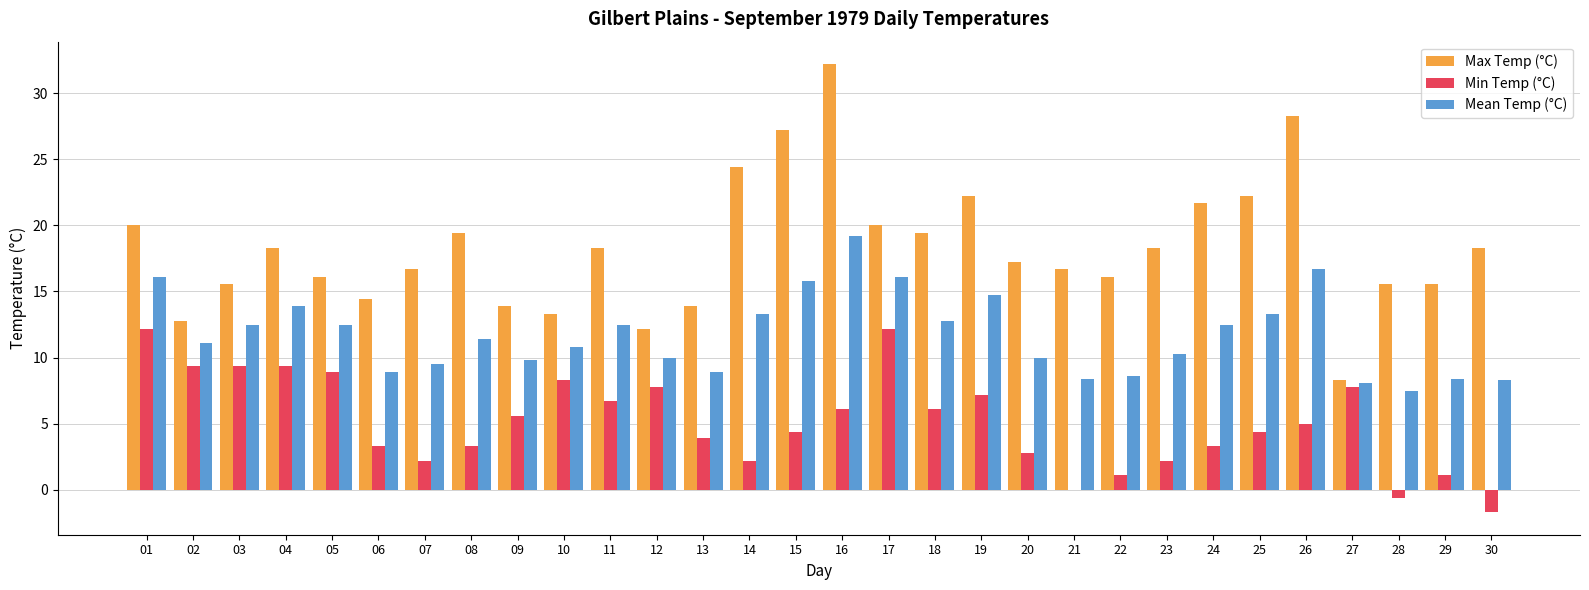

What is the maximum value for Max Temp (°C)?

32.2